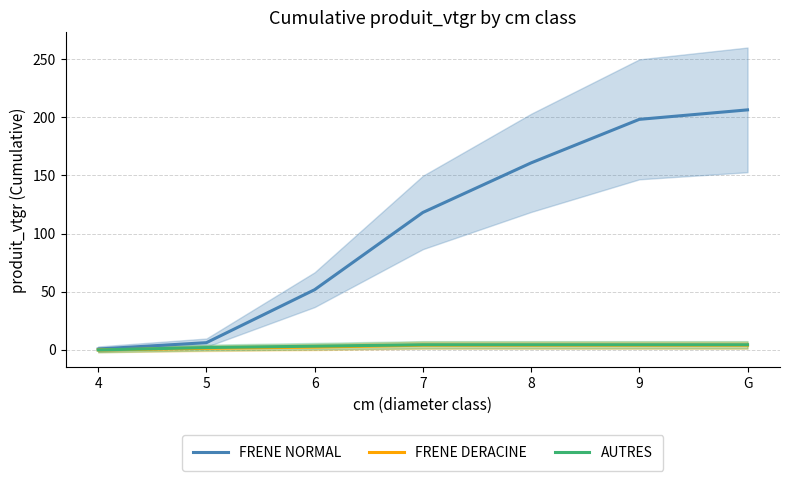

Reading right to left, what are all the values shown in this chart?

FRENE NORMAL: G=206.3	9=198.1	8=160.7	7=118.1	6=51.8	5=6.2	4=0.8
FRENE DERACINE: G=4.1	9=4.1	8=4.1	7=4.1	6=2.5	5=1.4	4=0.0
AUTRES: G=4.5	9=4.5	8=4.5	7=4.5	6=3.2	5=2.0	4=0.0